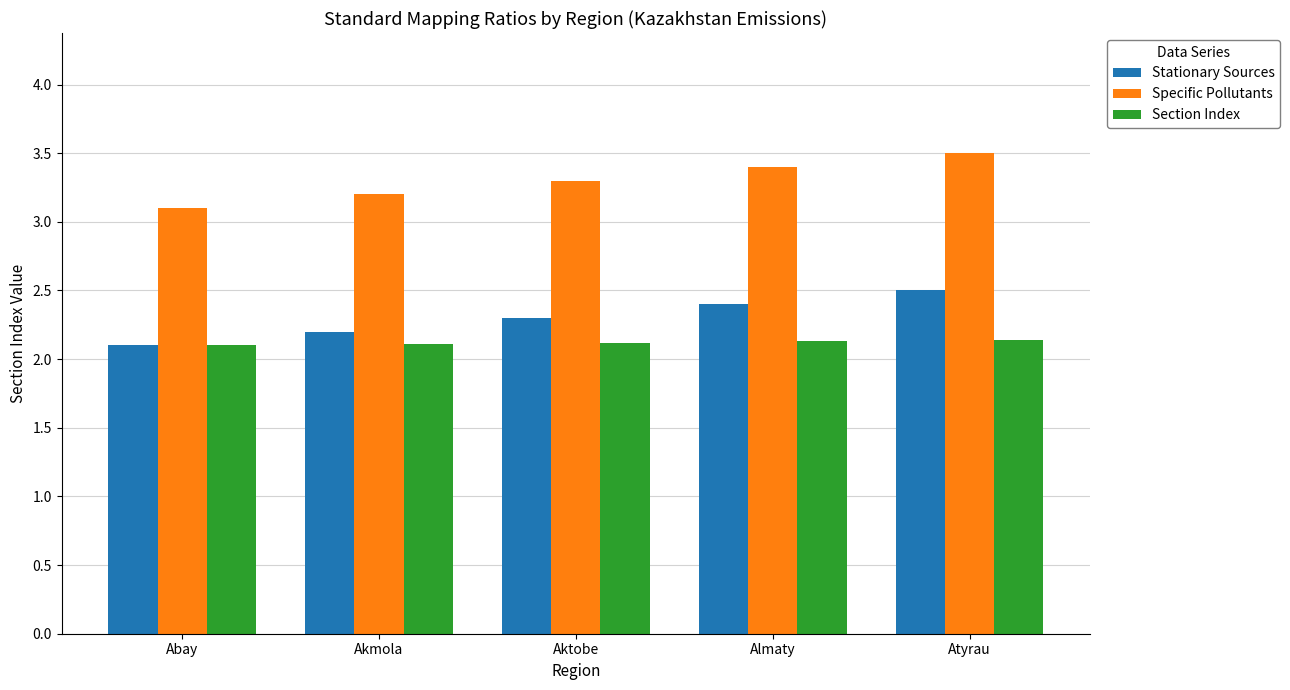

Reading left to right, extract all data points from this chart.

Stationary Sources: Abay=2.1	Akmola=2.2	Aktobe=2.3	Almaty=2.4	Atyrau=2.5
Specific Pollutants: Abay=3.1	Akmola=3.2	Aktobe=3.3	Almaty=3.4	Atyrau=3.5
Section Index: Abay=2.1	Akmola=2.1	Aktobe=2.1	Almaty=2.1	Atyrau=2.1